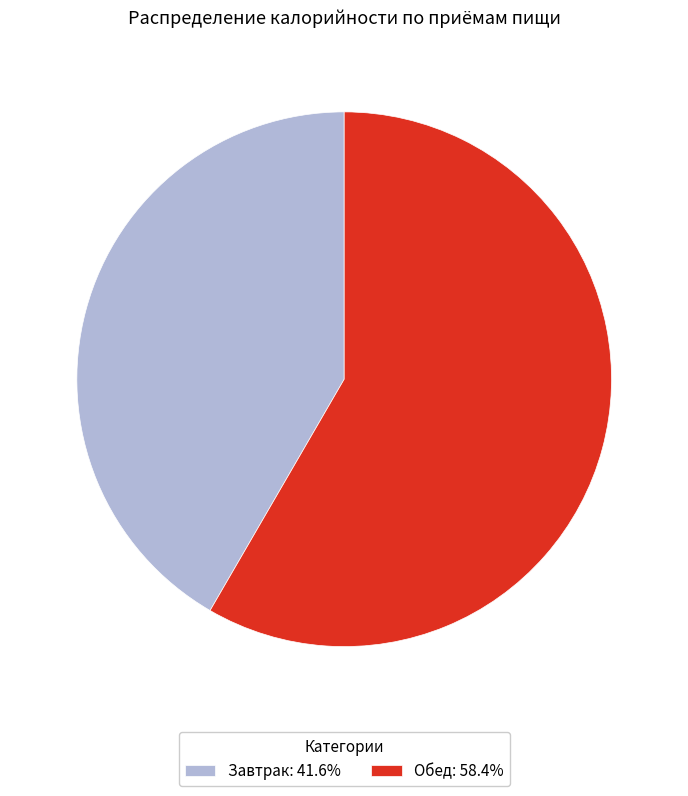

Combined, do Обед: 58.4% and Завтрак: 41.6% account for over 50%?

Yes